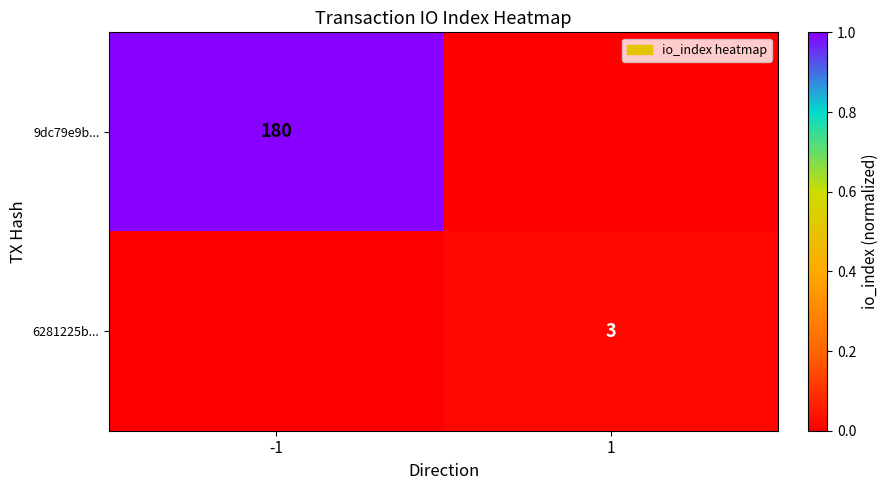

True or false: 9dc79e9b... has a value of 302 at -1.

False